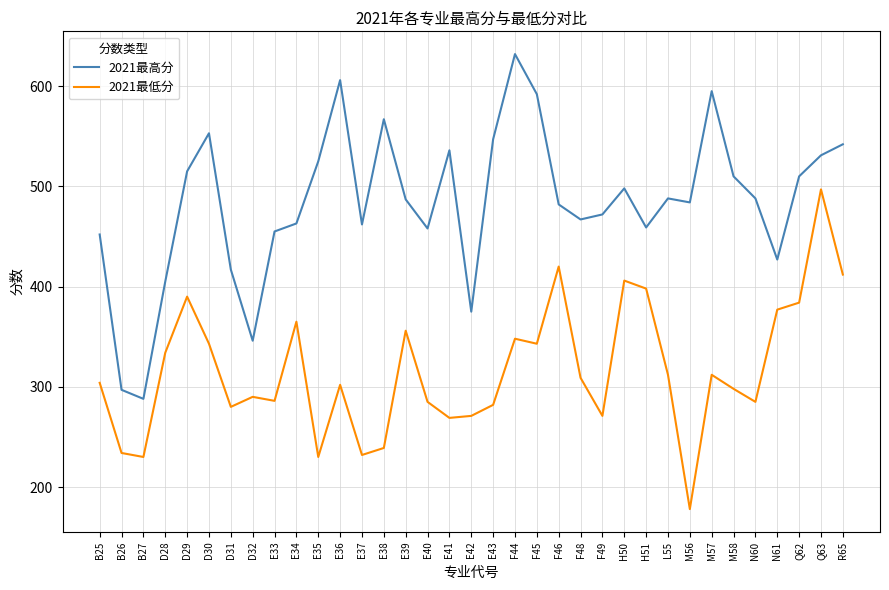

Read the 2021最低分 value at F46.

420